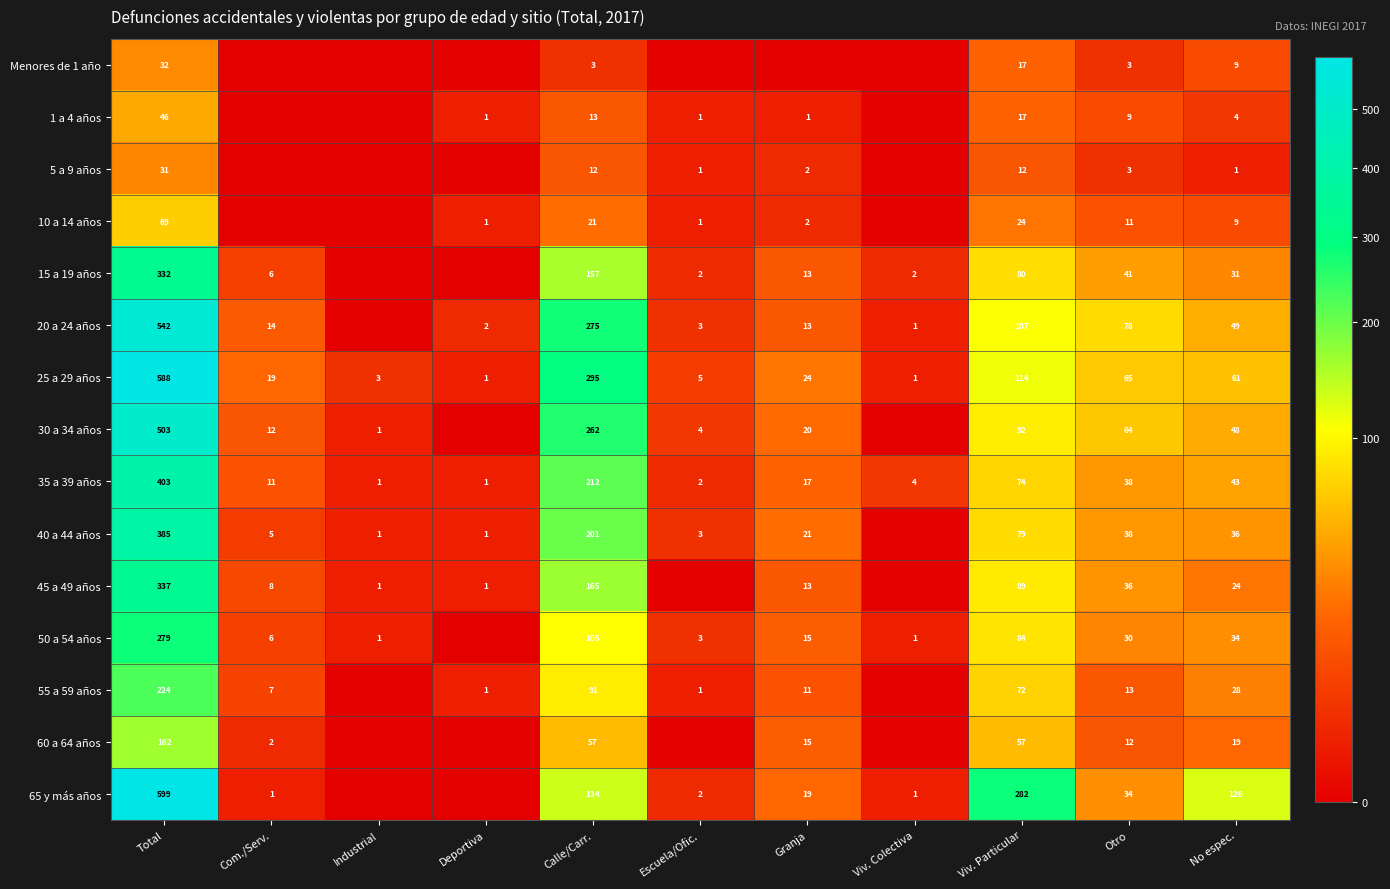

True or false: 15 a 19 años has a value of 69 at Otro.

False